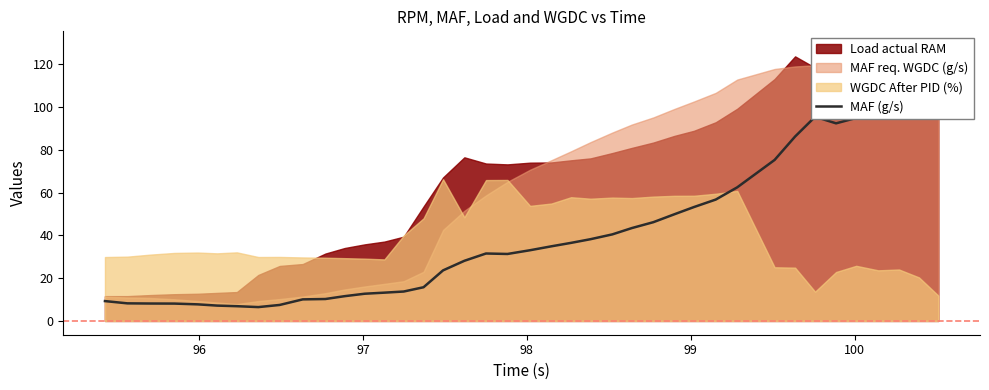

Count the number of values greater than 33.

20